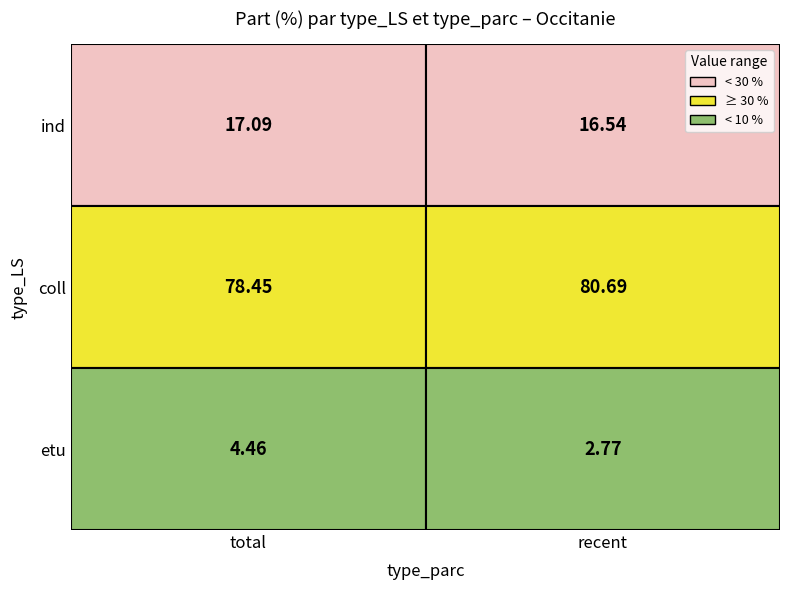

What is the average value of the ind series?

16.8